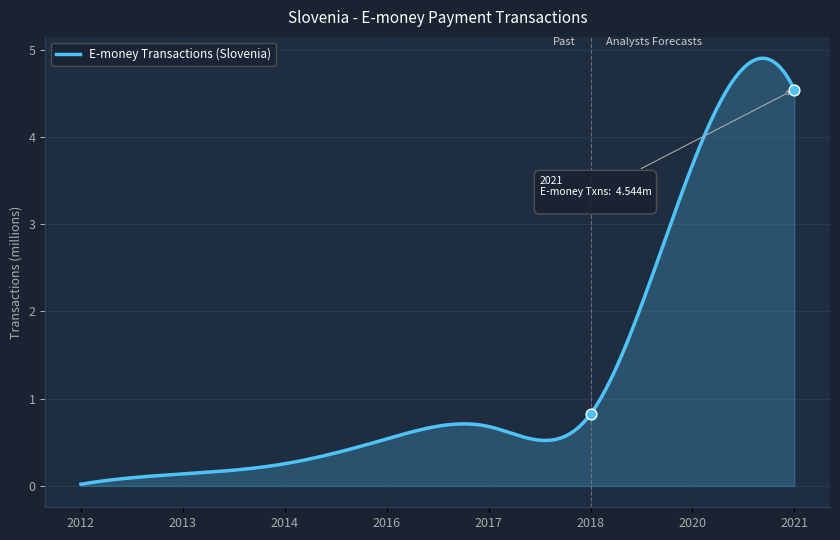

Between 2014 and 2018, which is larger?

2018